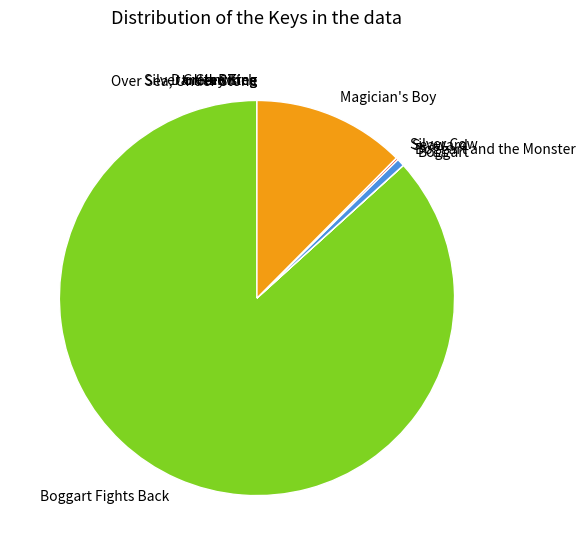

Is there a majority slice in this chart?

Yes